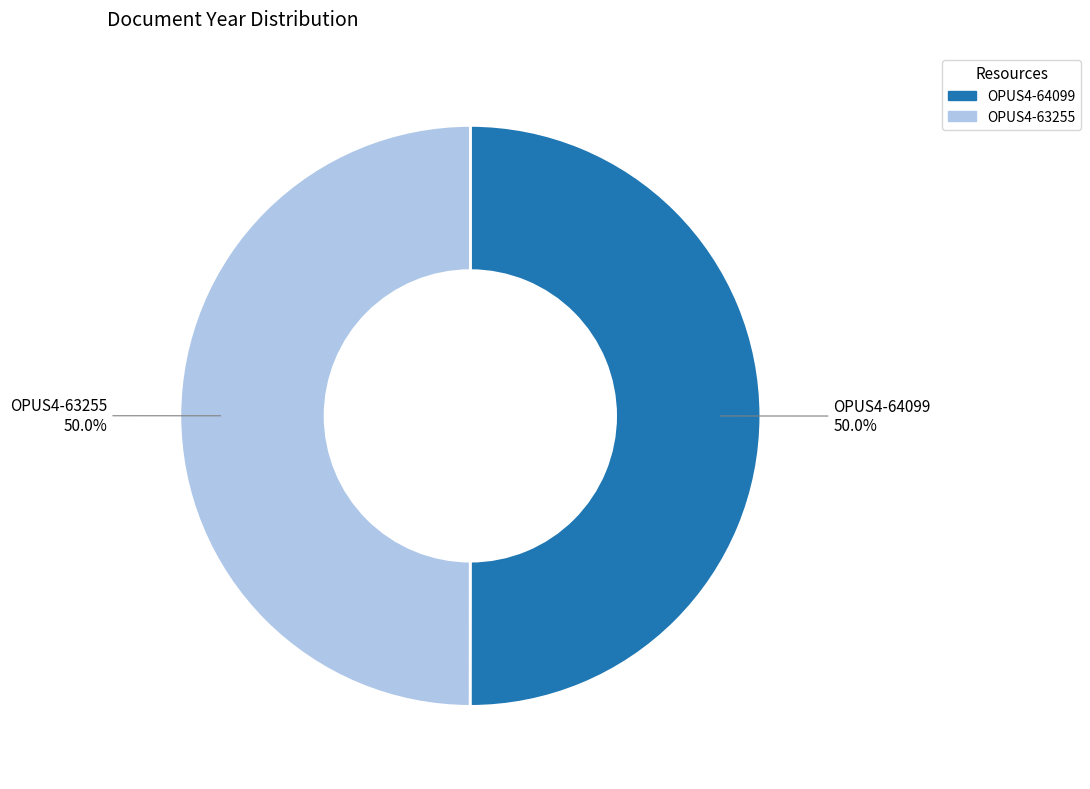

Approximately how many times larger is the value at OPUS4-64099 compared to OPUS4-63255?

1.0